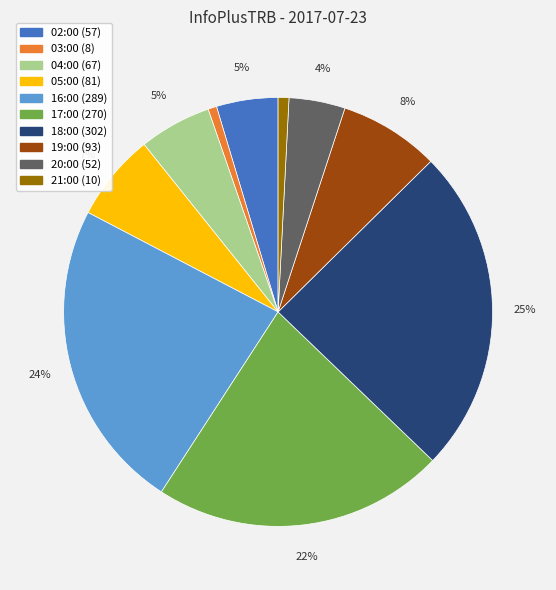

Count the number of slices in the pie.

10